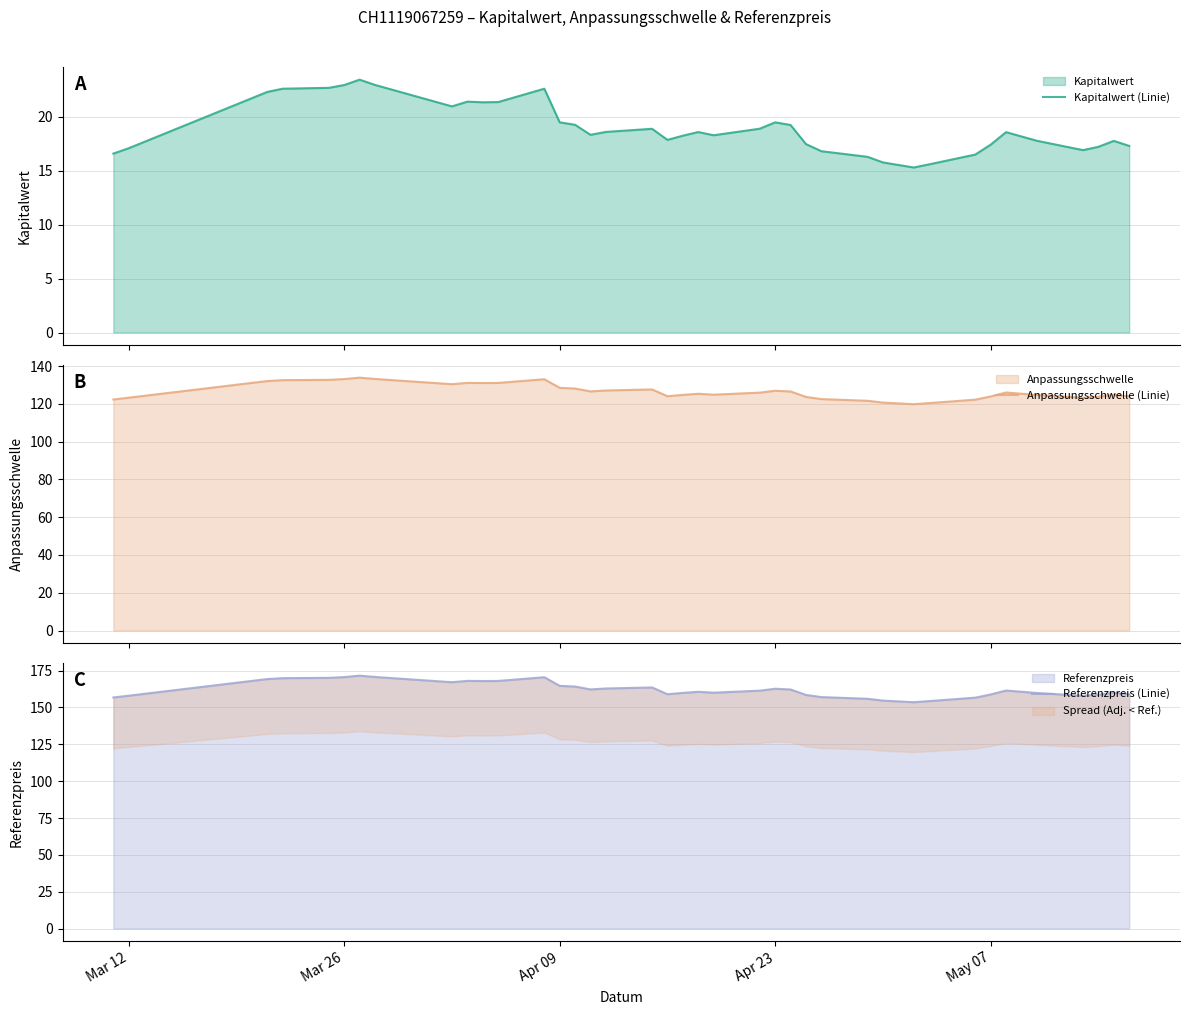

True or false: Anpassungsschwelle (Linie) and Kapitalwert (Linie) cross at least once.

False